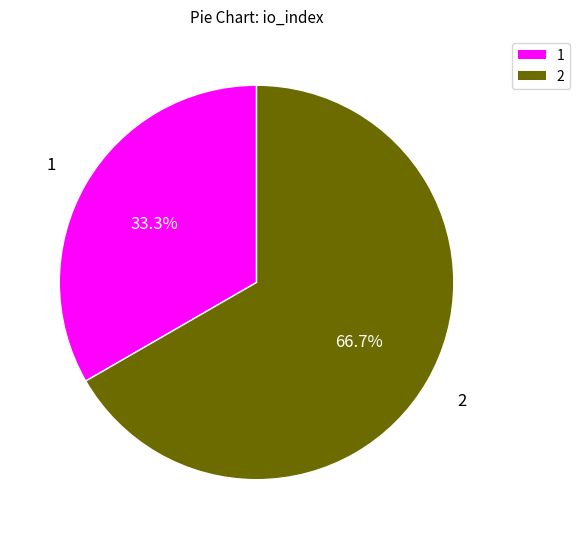

Approximately how many times larger is the value at 1 compared to 2?

0.5